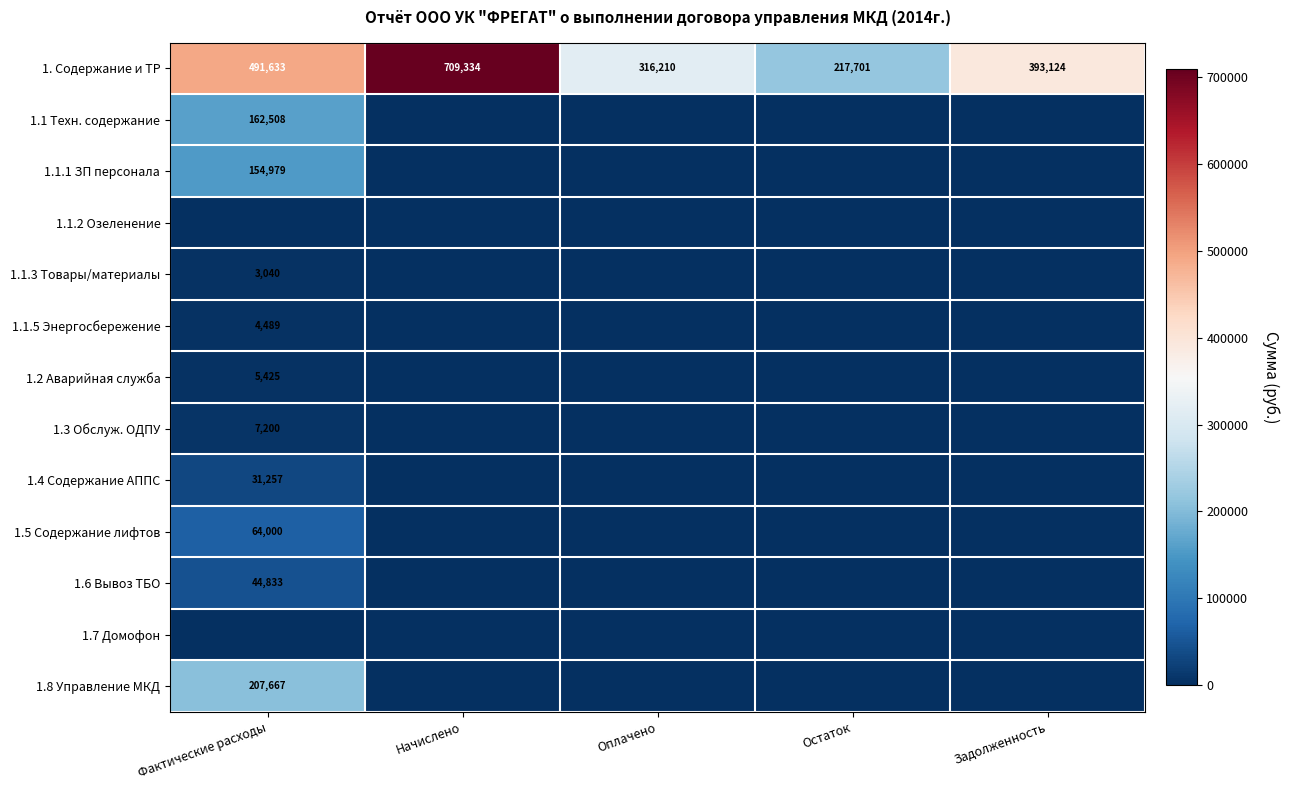

List the labels in order of 1. Содержание и ТР value, smallest first.

Остаток, Оплачено, Задолженность, Фактические расходы, Начислено